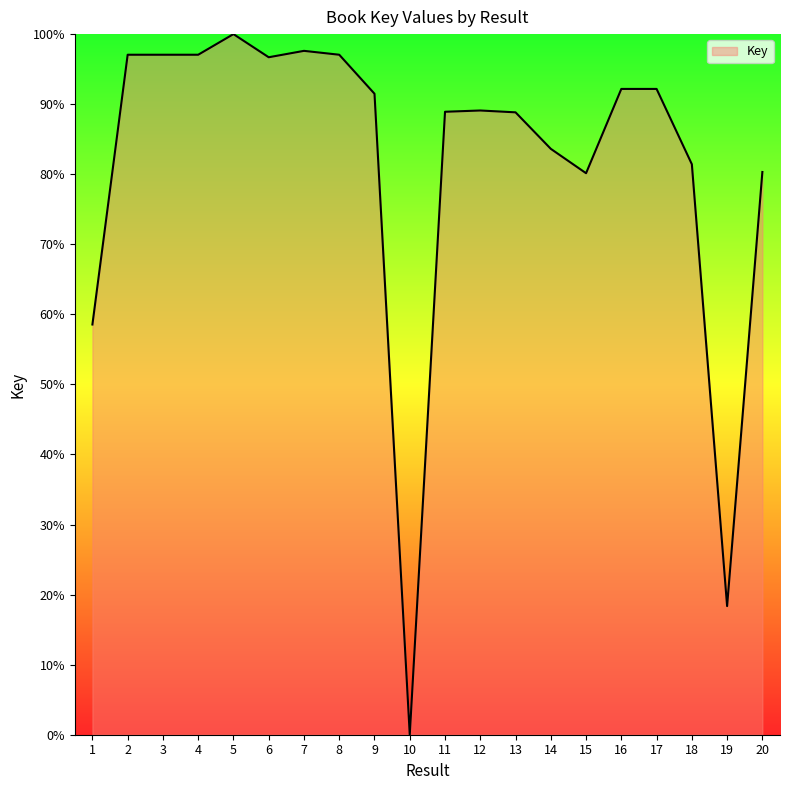

How many values are below 91?

10